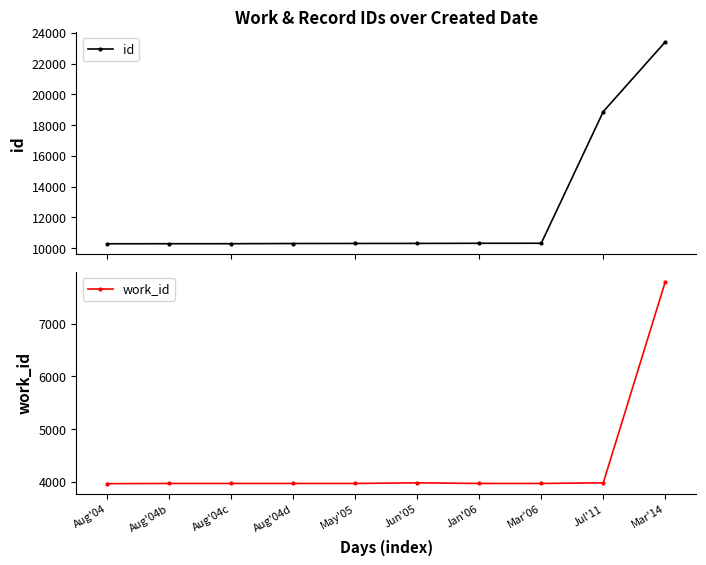

At Jan'06, list the series in order from smallest to largest.

work_id, id